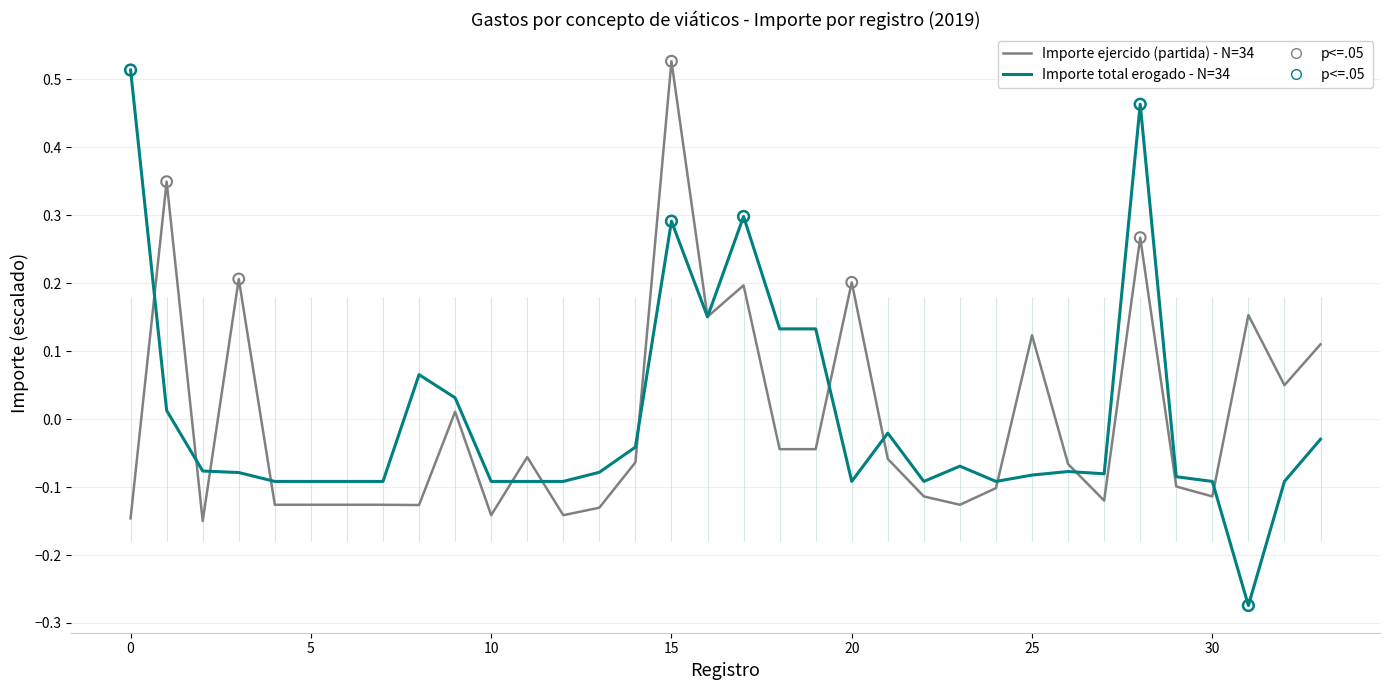

Which series has the widest spread of Y values?

Importe total erogado